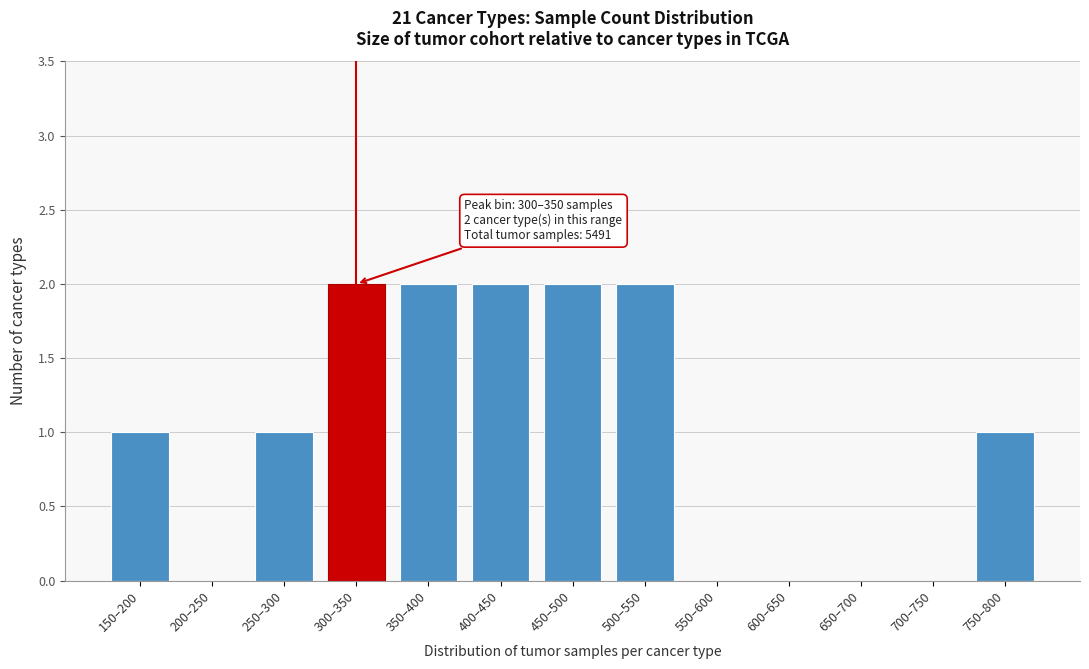

Reading right to left, list all the values displayed in this chart.

750–800=1	700–750=0	650–700=0	600–650=0	550–600=0	500–550=2	450–500=2	400–450=2	350–400=2	300–350=2	250–300=1	200–250=0	150–200=1